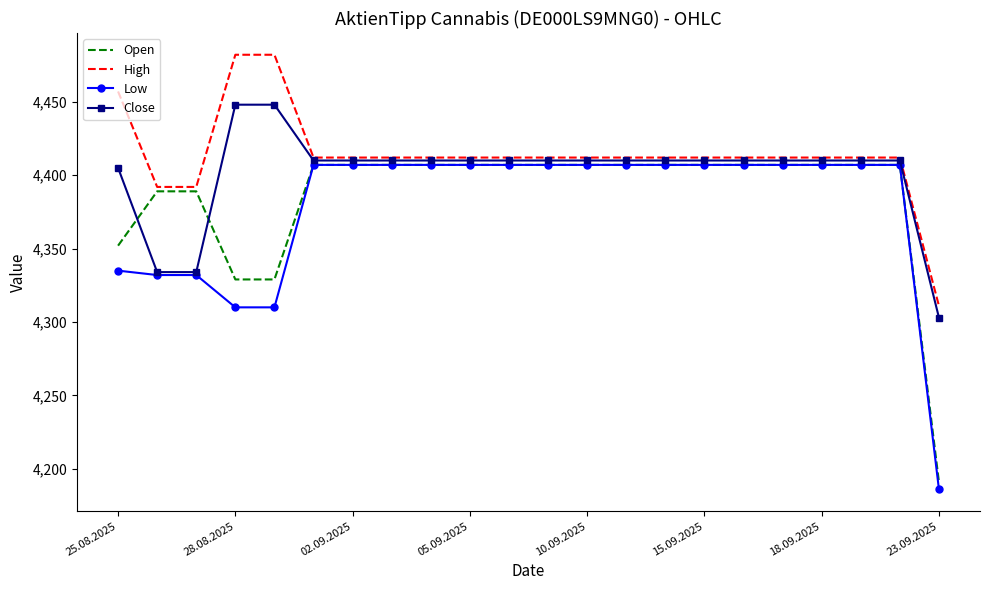

Which series has the widest spread of values?

Low